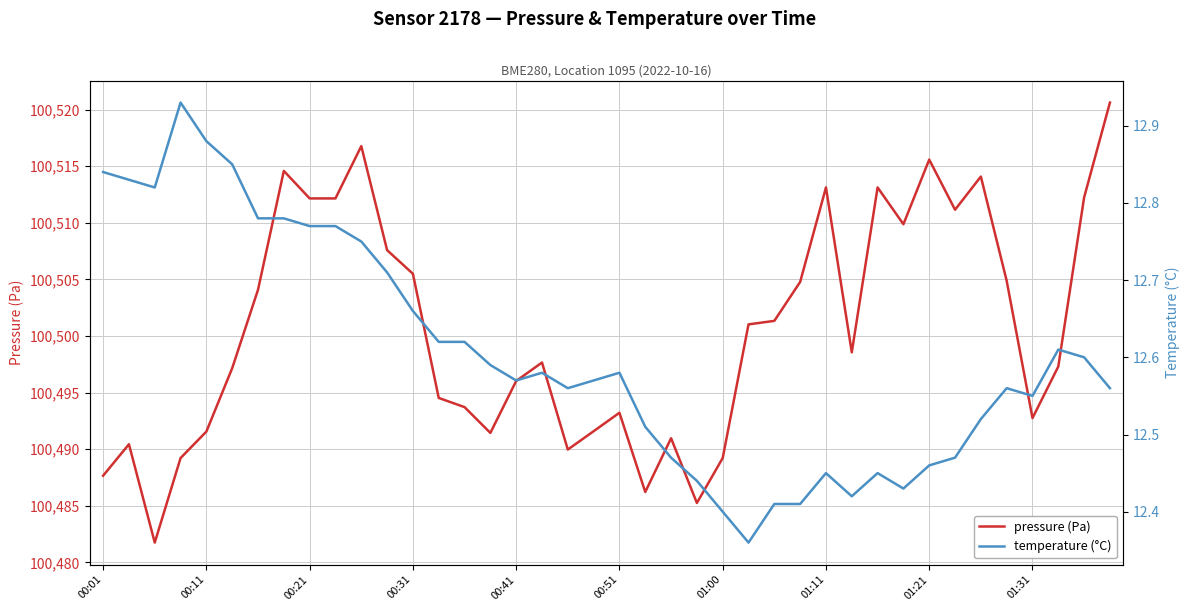

Is this an area chart (filled region under the line)?

No